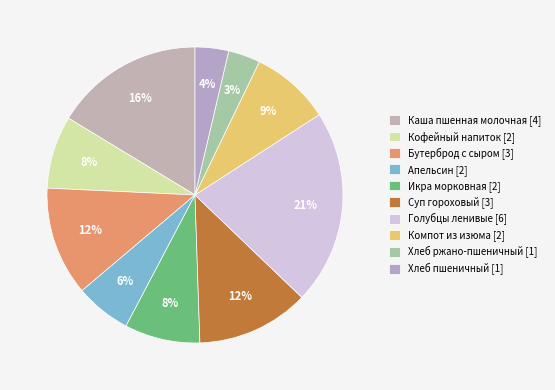

The Бутерброд с сыром slice represents 12% of the pie. True or false?

True